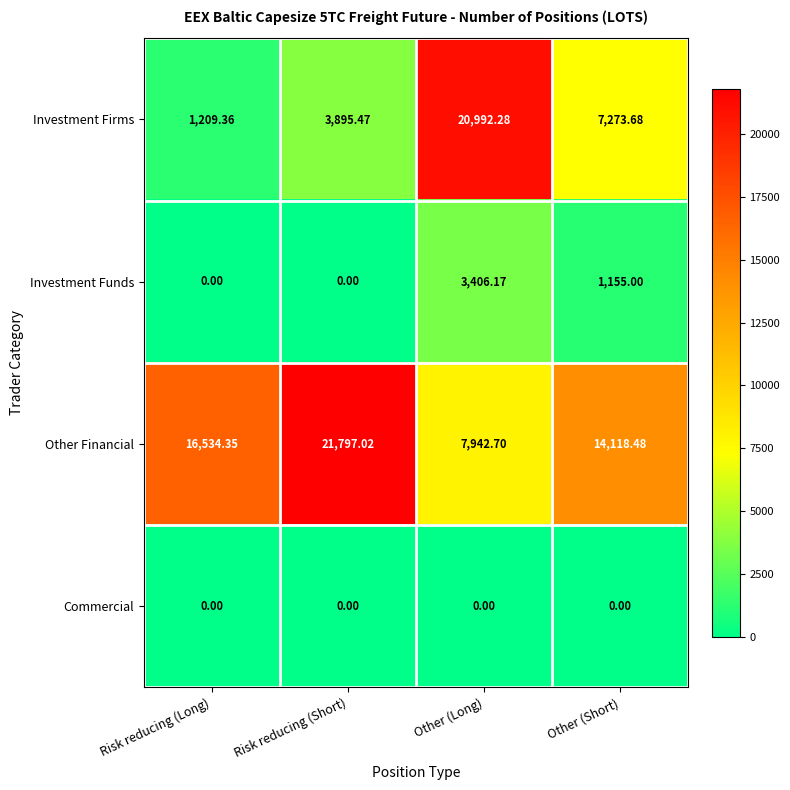

At how many categories does at least one series exceed 17514?

2